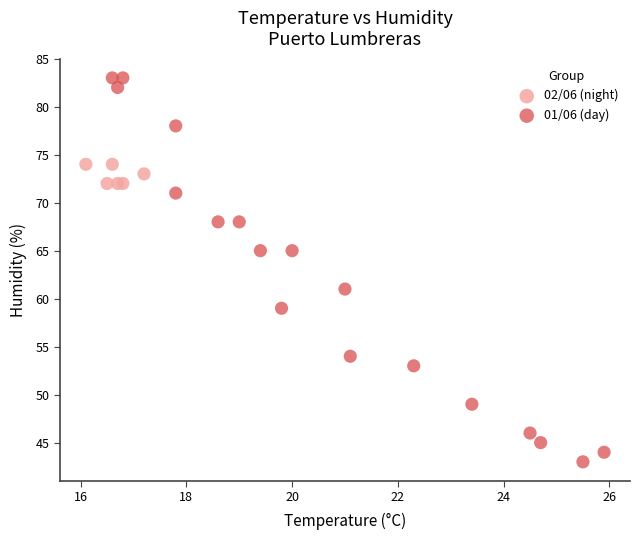

Which series reaches the minimum Y coordinate?

01/06 (day)